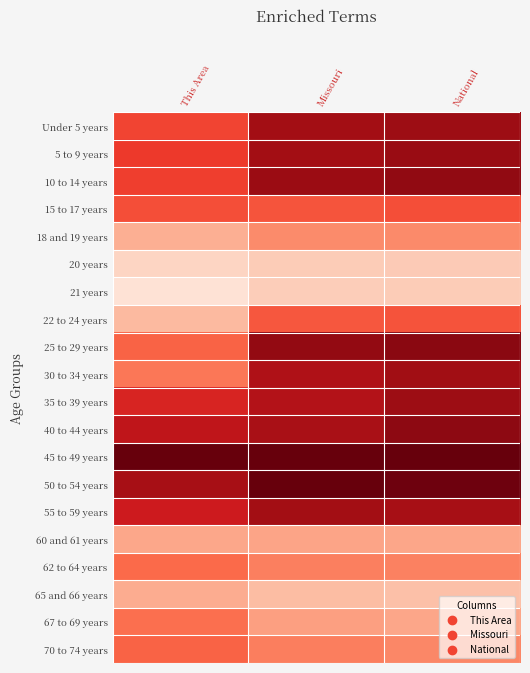

At how many categories does at least one series exceed 0?

3